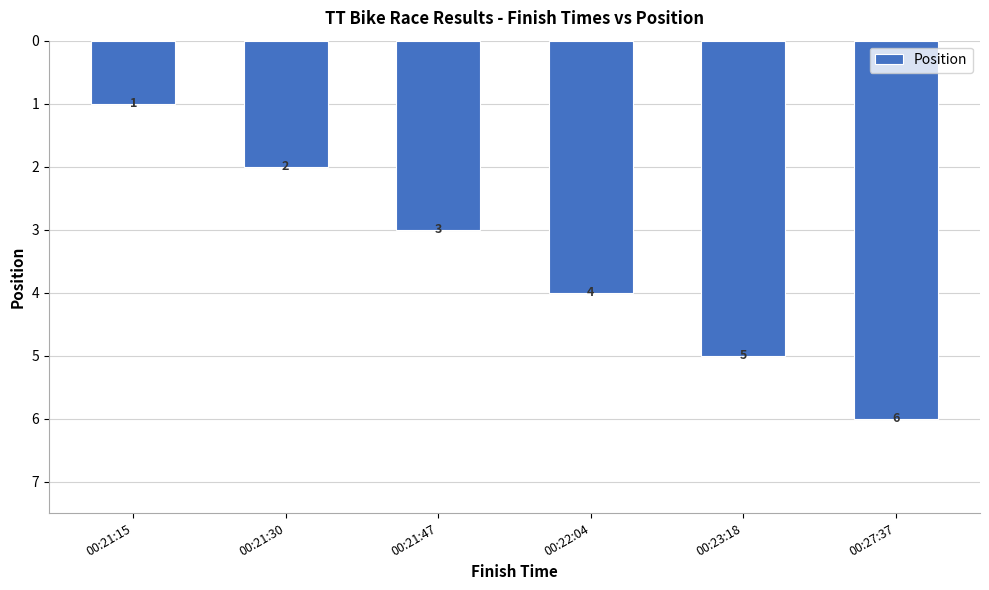

What is the sum of all values?

21